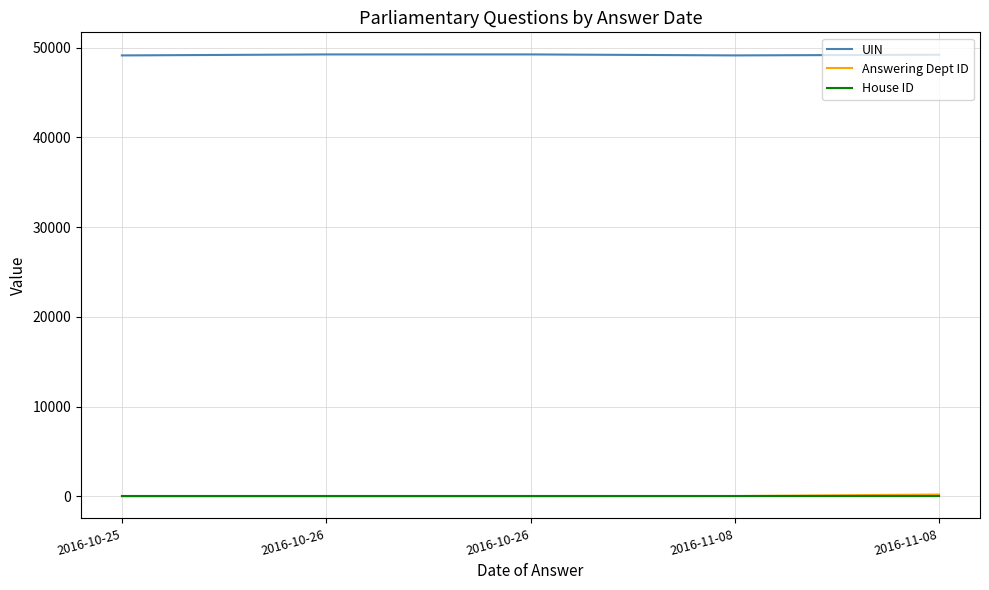

Count the number of categories in the chart.

5